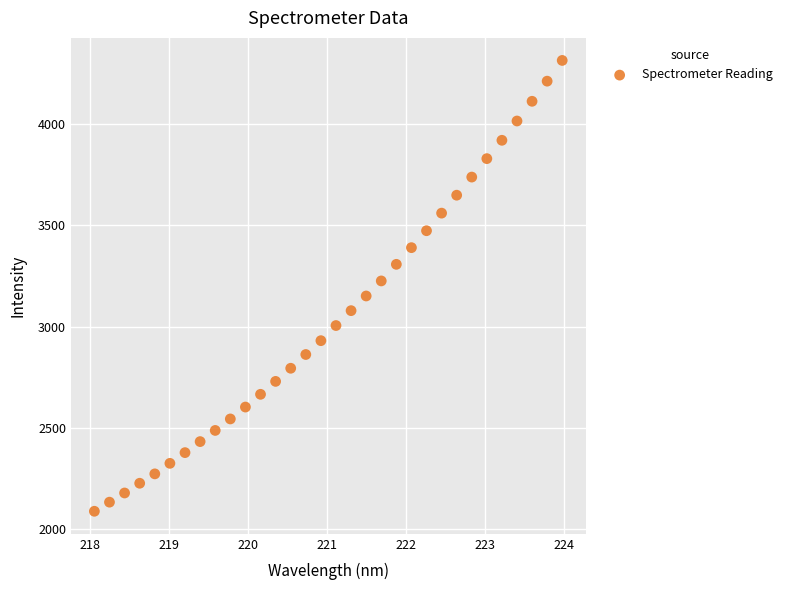

What is the range of X values (max minus min)?

5.9